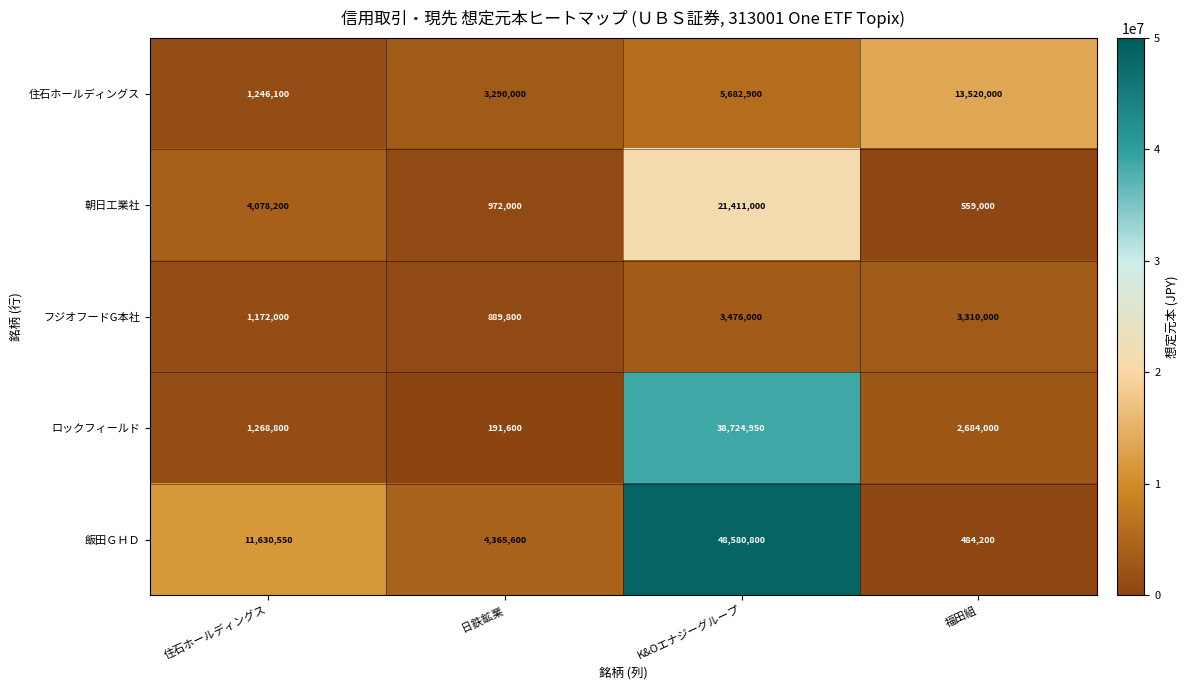

Which series has the largest total across all categories?

飯田ＧＨＤ